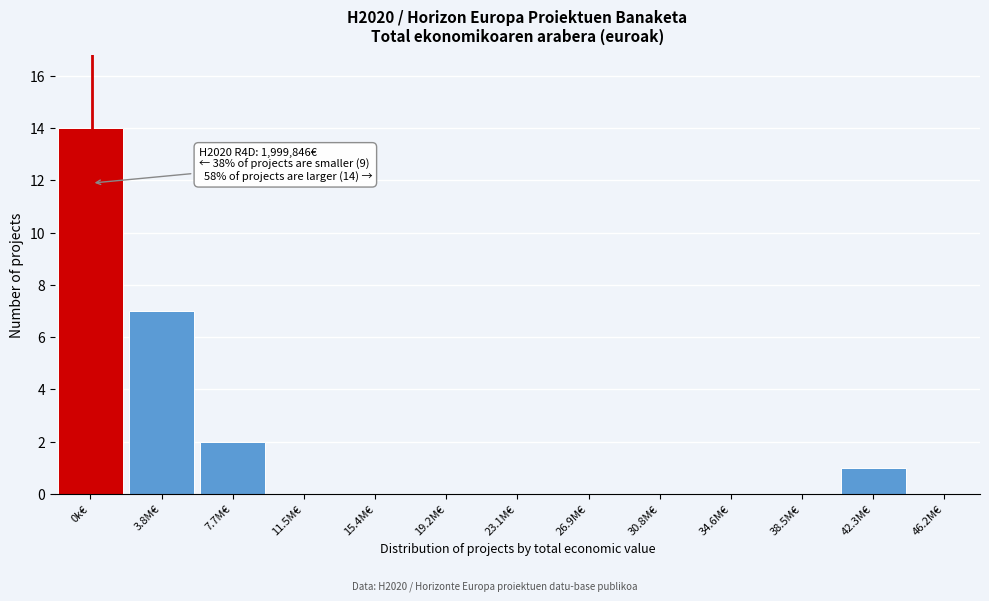

Reading right to left, extract all data points from this chart.

46.2M€=0	42.3M€=1	38.5M€=0	34.6M€=0	30.8M€=0	26.9M€=0	23.1M€=0	19.2M€=0	15.4M€=0	11.5M€=0	7.7M€=2	3.8M€=7	0k€=14